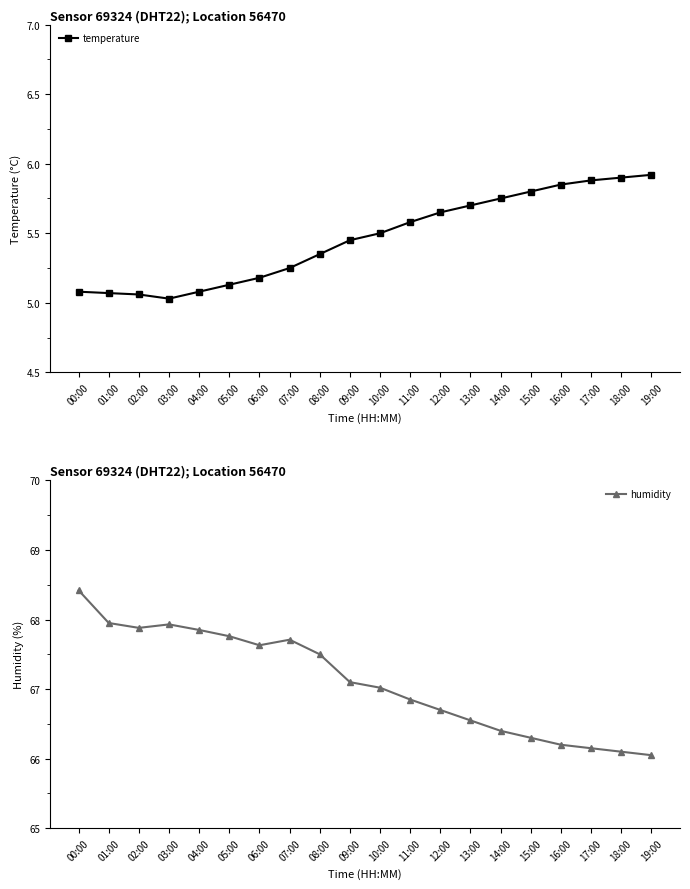

At which category is the sum across all series the highest?

00:00